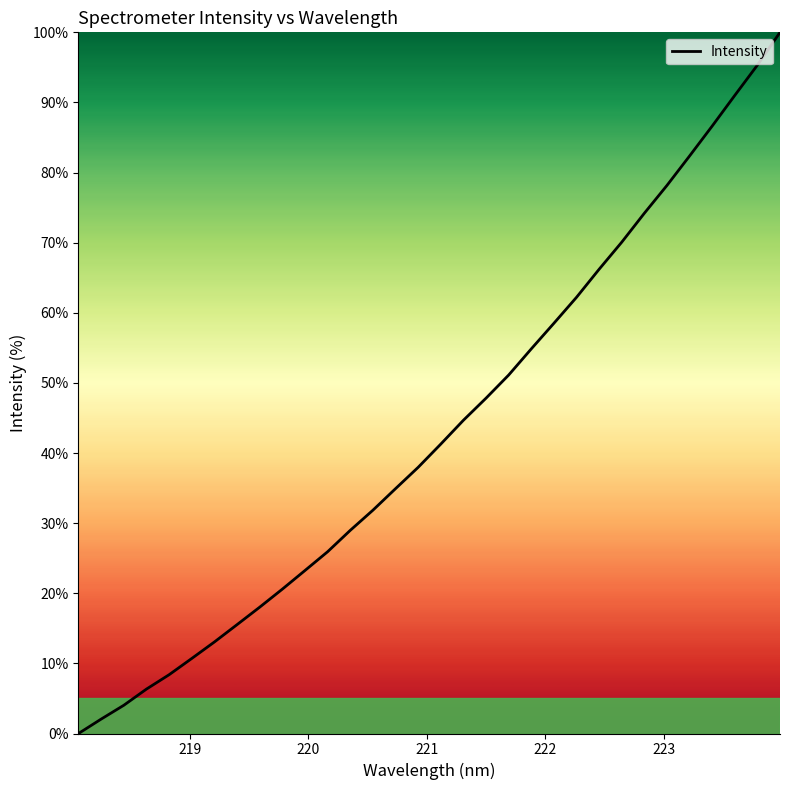

What is the maximum value shown in the chart?

100.0